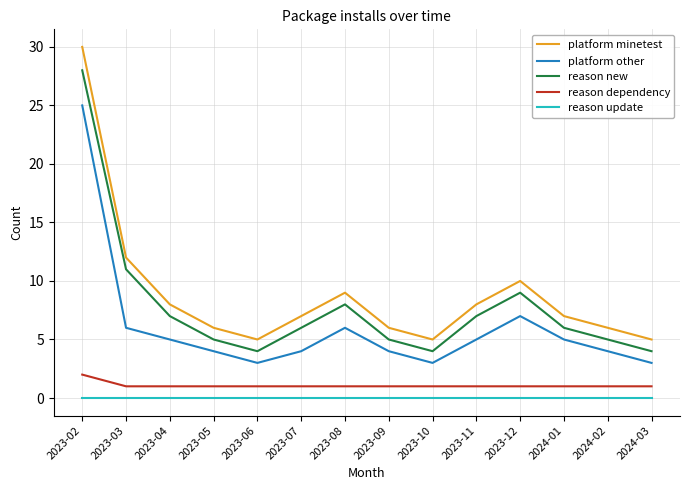

What is the difference between the reason new values at 2024-03 and 2023-07?

2